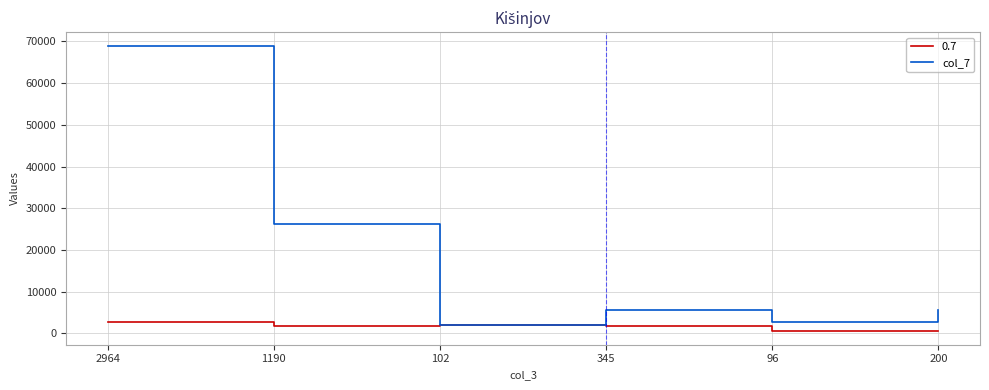

Which series has the widest spread of values?

col_7